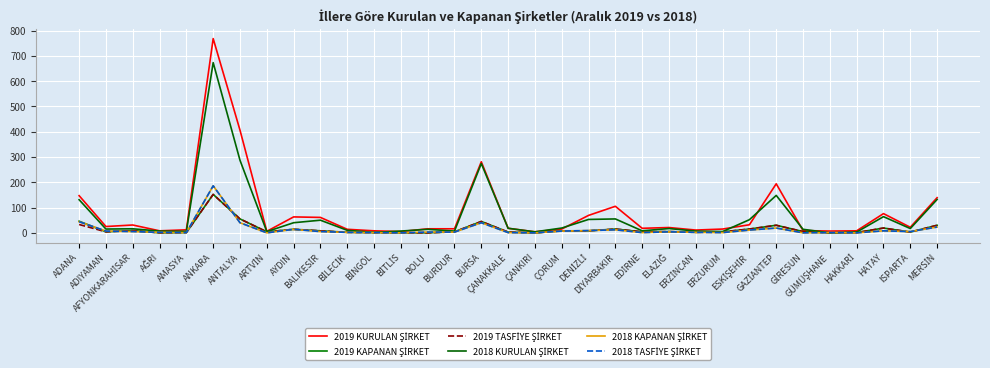

At which category does 2018 KURULAN ŞİRKET reach its first local valley?

ADIYAMAN